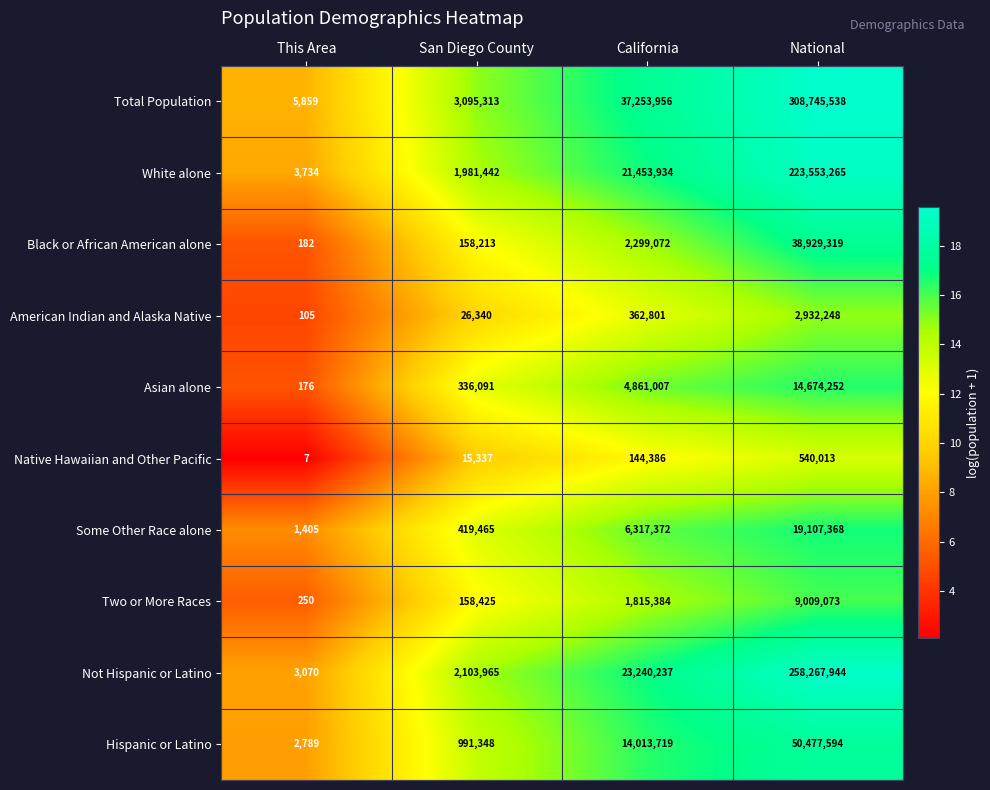

The value of Black or African American alone at San Diego County is 228876. True or false?

False